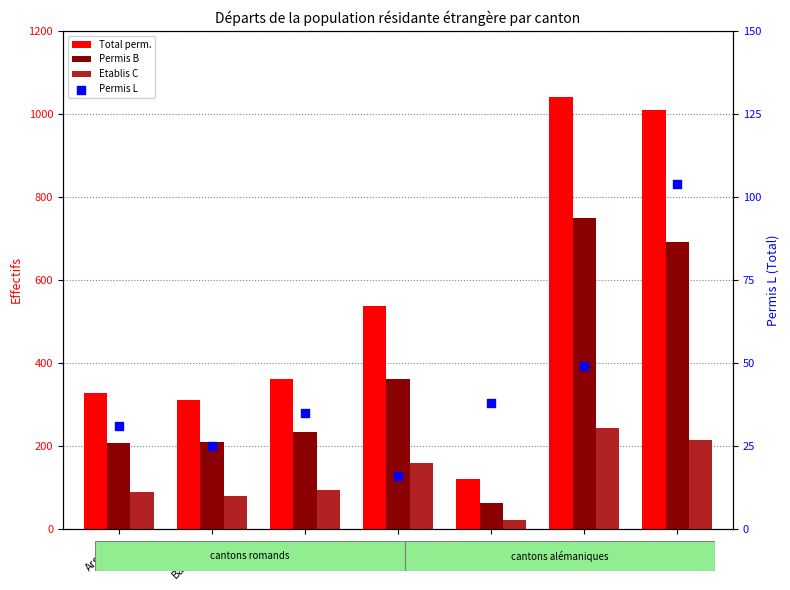

Which series has the widest spread of Y values?

Total perm.